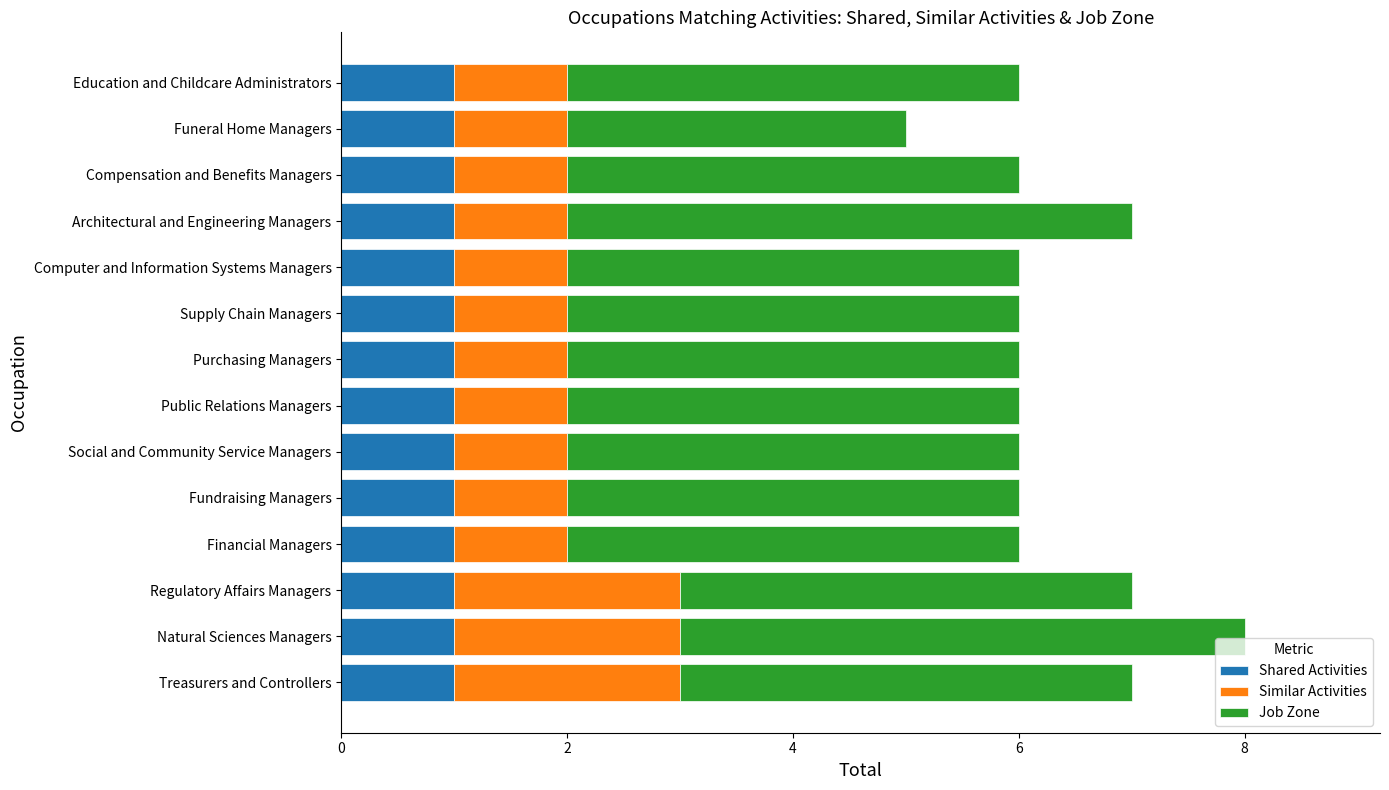

Is it true that Shared Activities equals 1 at Social and Community Service Managers?

True